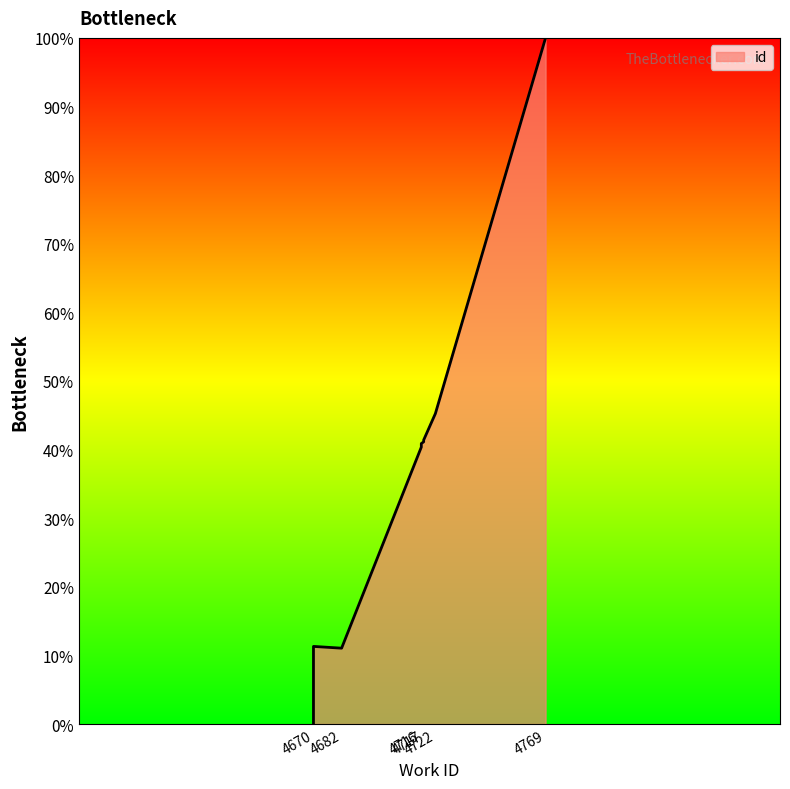

Does the chart have visible grid lines?

No